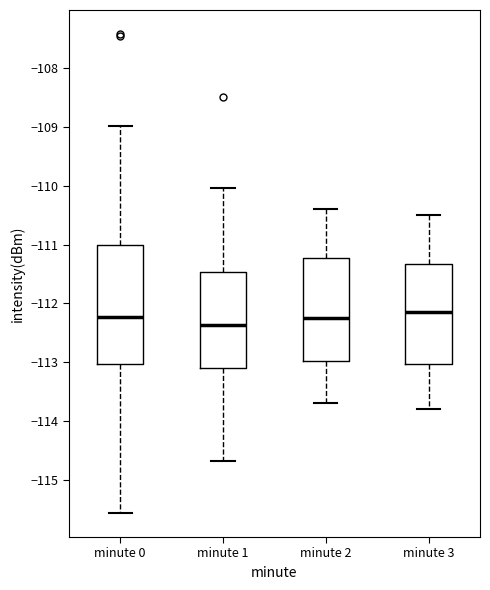

Where is the upper edge of the box for minute 2 on the y-axis? The values are not printed on the chart, so give them approximately, as read against the axis.

-111.2